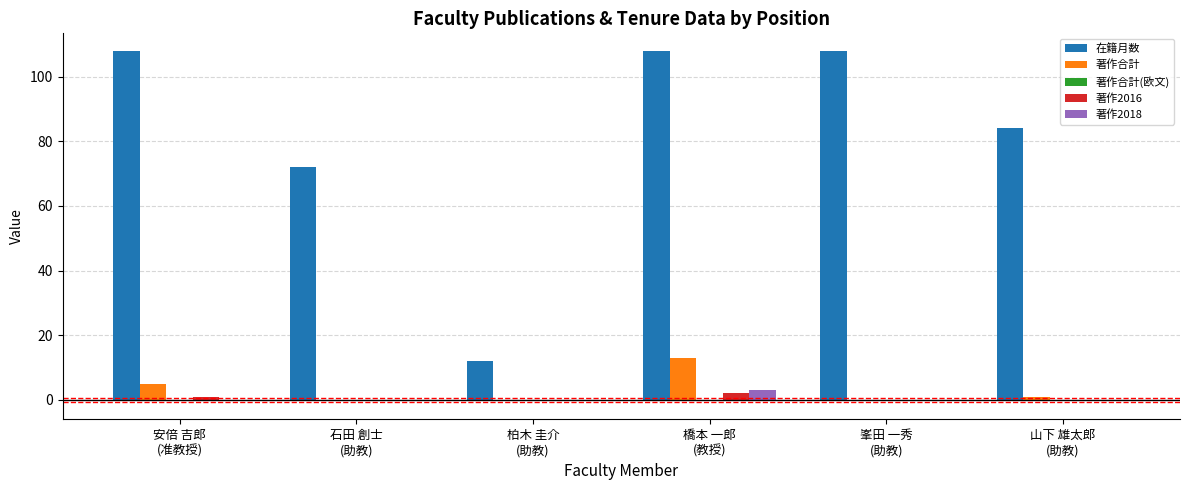

Which series has the largest total across all categories?

在籍月数